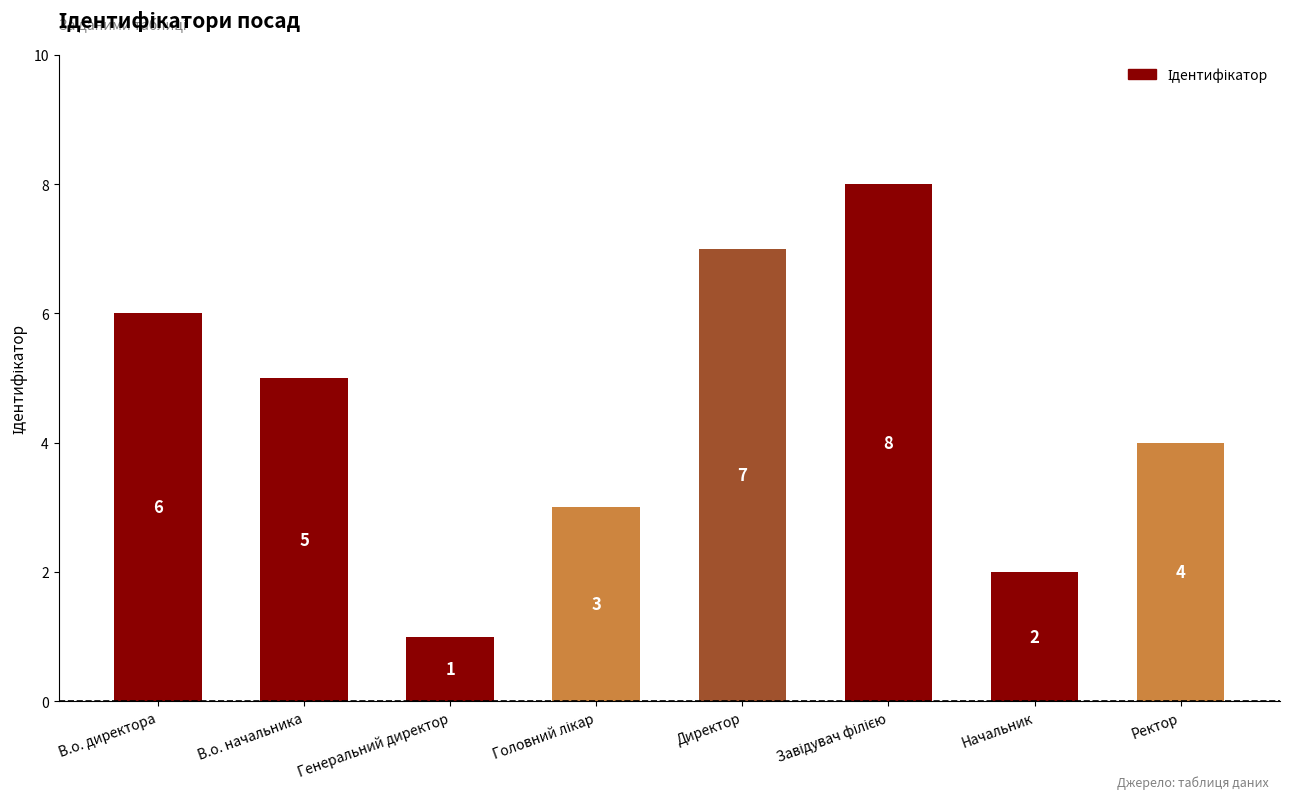

Which has a higher value, Генеральний директор or Начальник?

Начальник